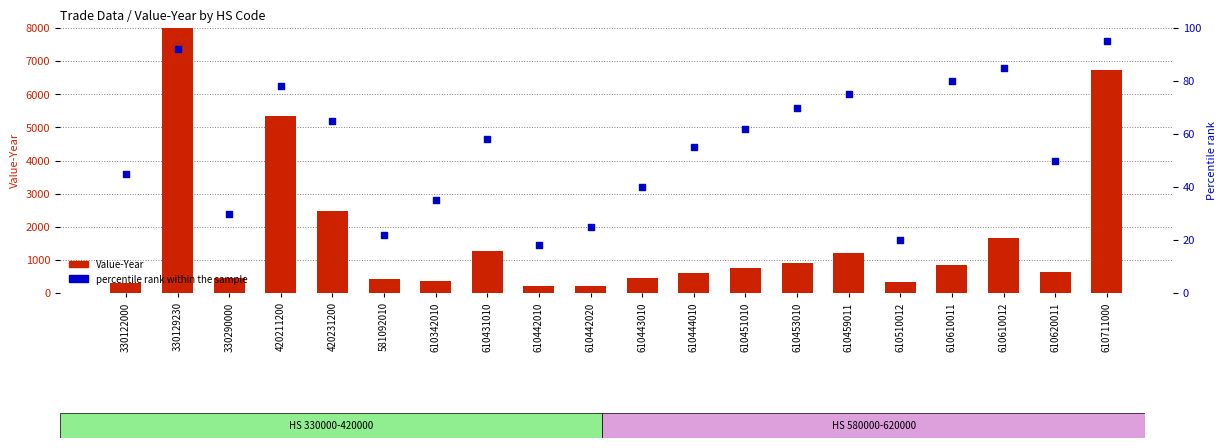

What are all the series names shown in the legend?

Value-Year, Percentile rank